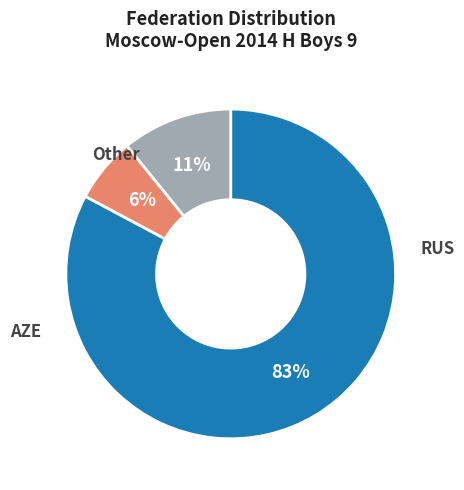

Does any single category account for the majority?

Yes